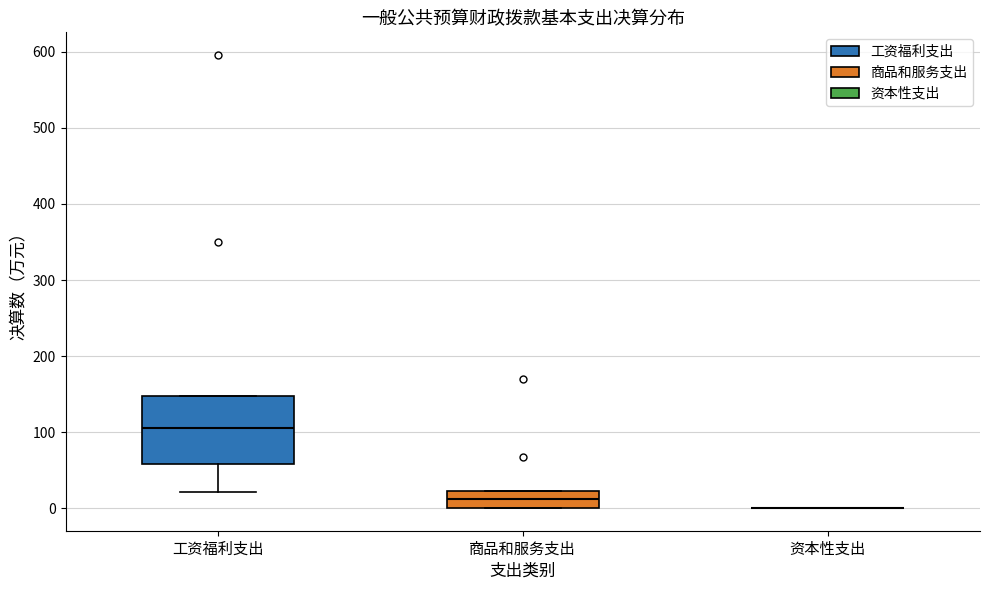

Which box is the tallest, from its lower edge to its upper edge?

工资福利支出